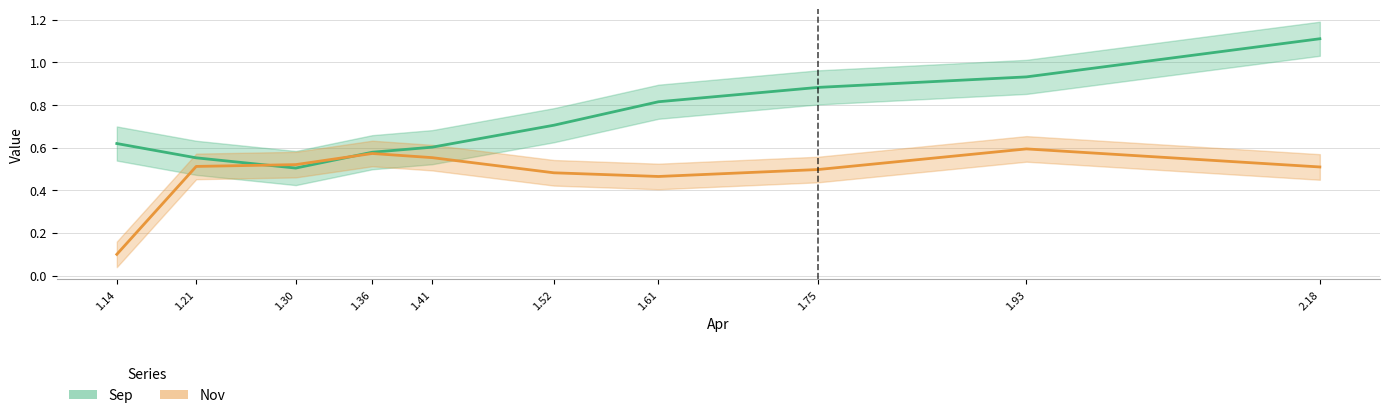

Is the value of Sep at 2.18 greater than the value of Nov at 1.75?

Yes